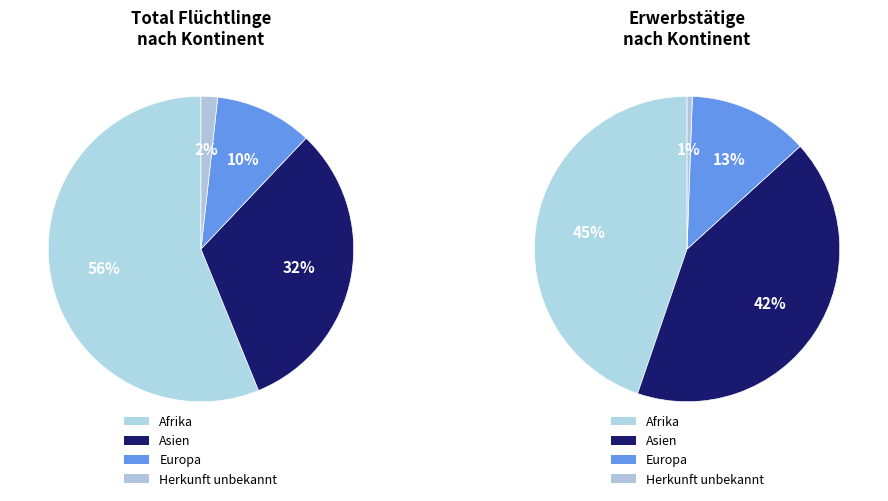

What is the largest slice in the pie chart?

Afrika